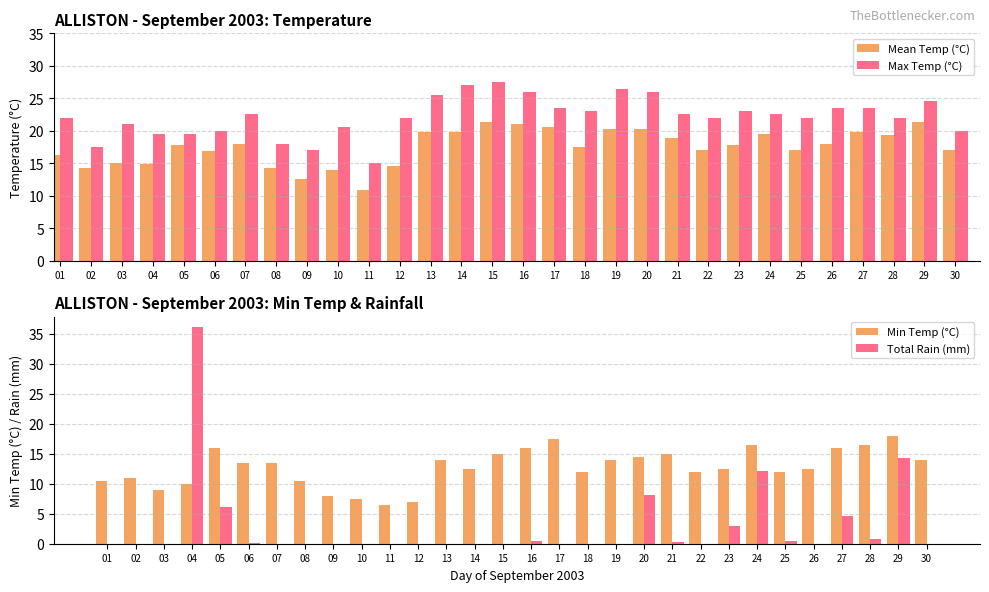

How many values in the Min Temp (°C) series exceed 13?

15